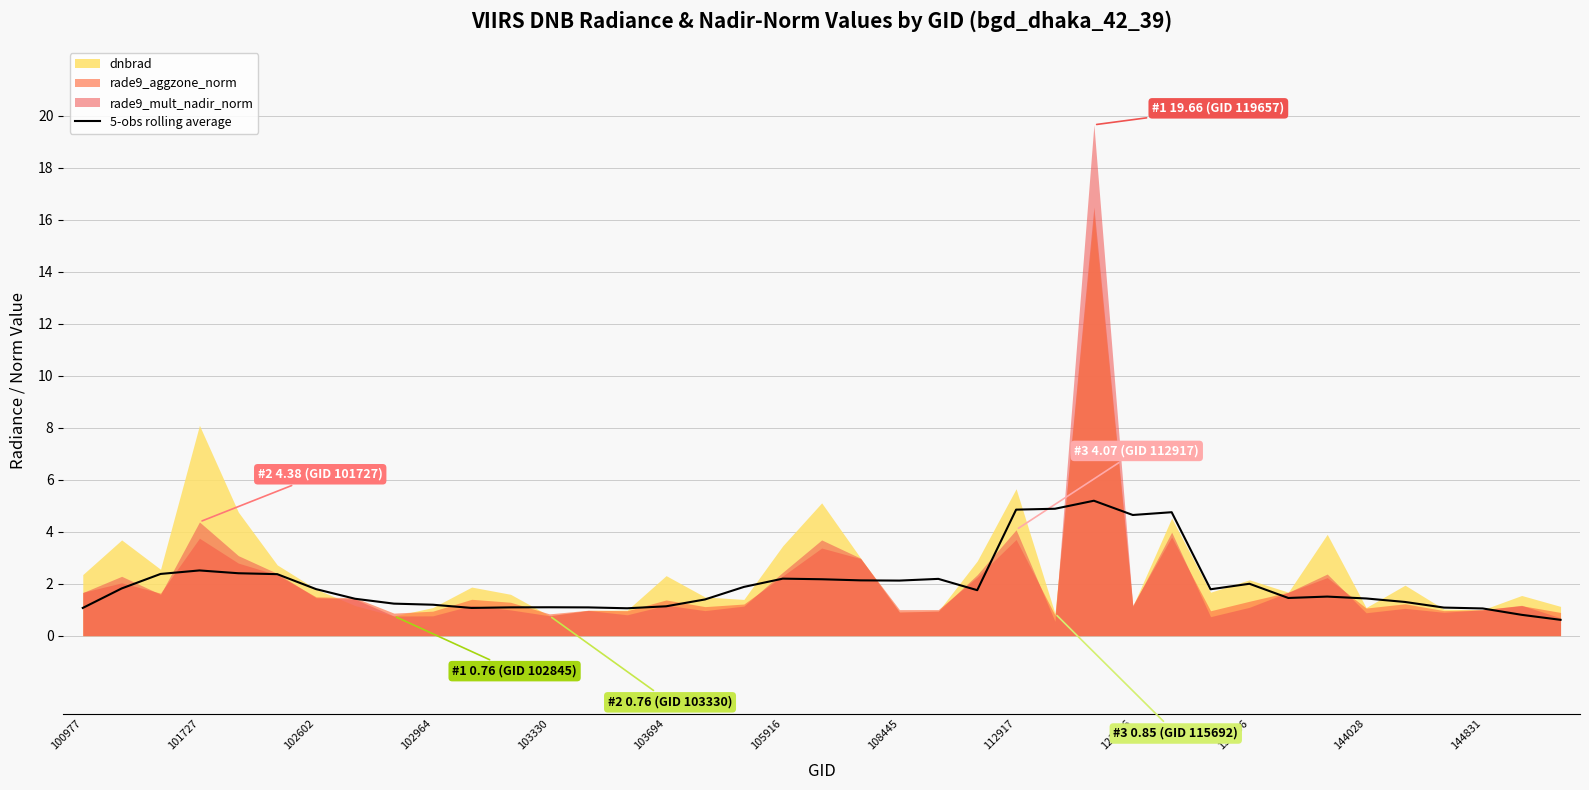

What is the lowest value of the 5-obs rolling average series?

0.6